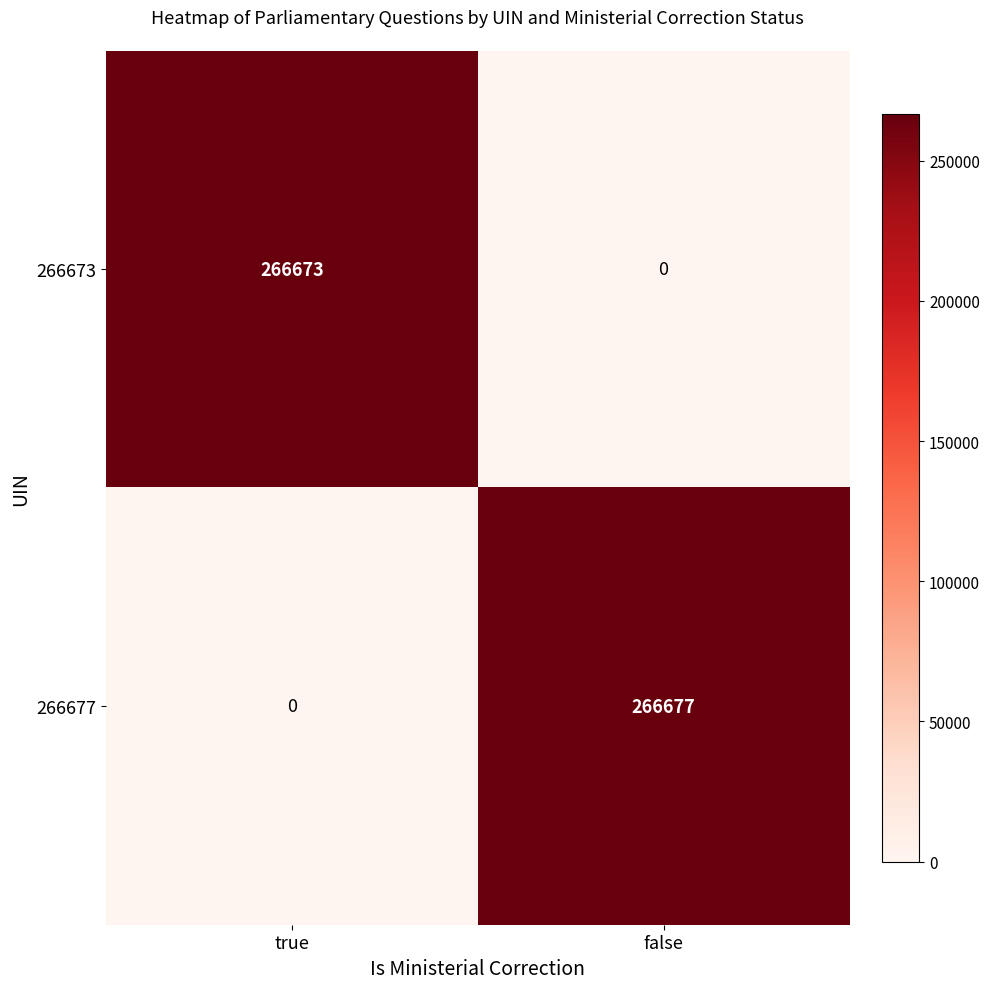

What is the sum of the 266677 values at false and true?

266677